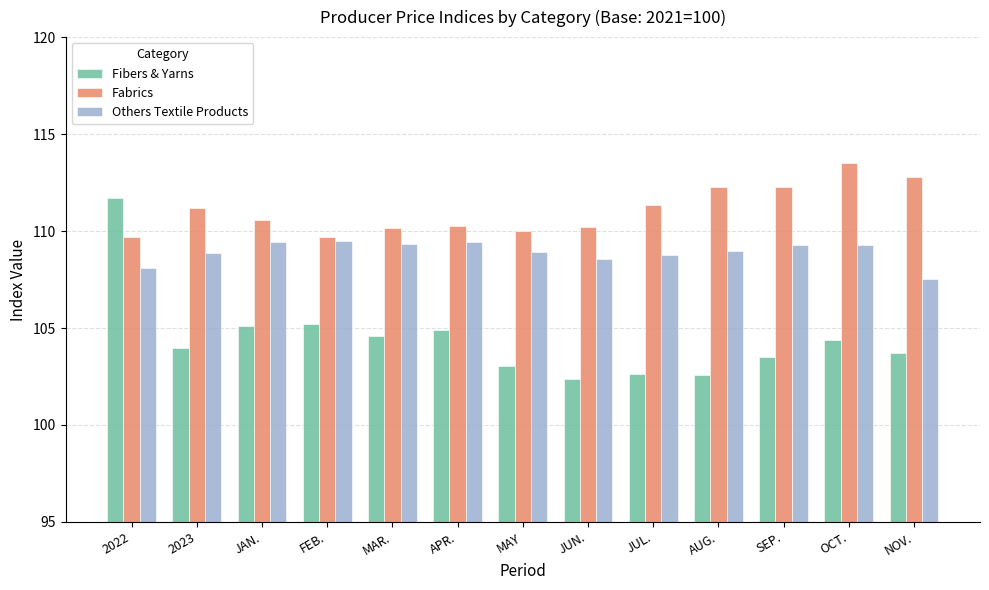

What is the label of the 12th bar from the left?

OCT.